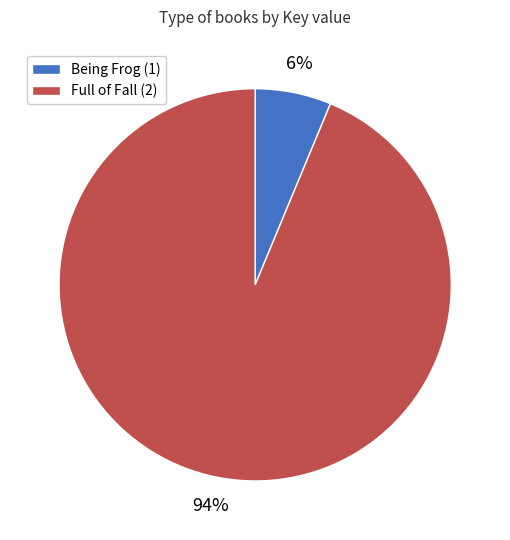

Rank the categories by value from highest to lowest.

Full of Fall (2), Being Frog (1)